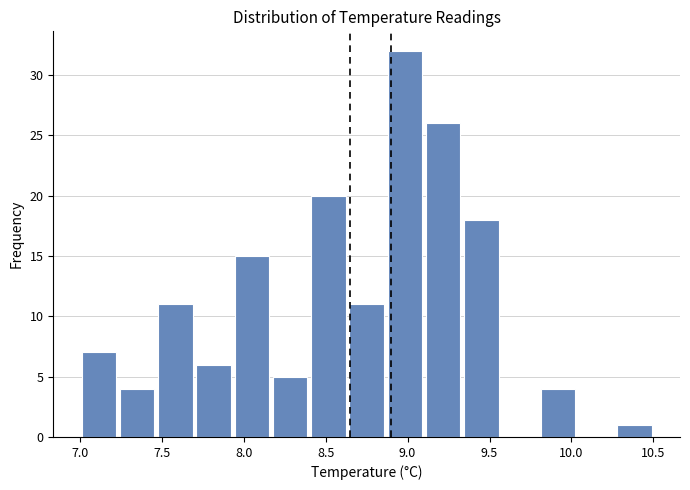

How tall is the bar that spans 9.10 to 9.35 on the x-axis? Neither the bar edges nor the heights are printed on the chart, so give them approximately, as read against the axes.

26